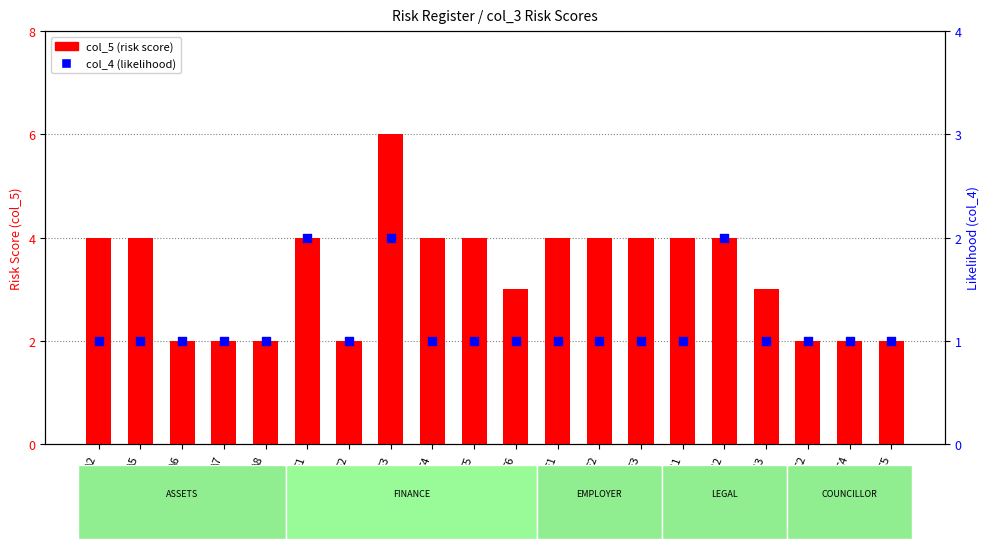

What is the total value across all series at F3?

8